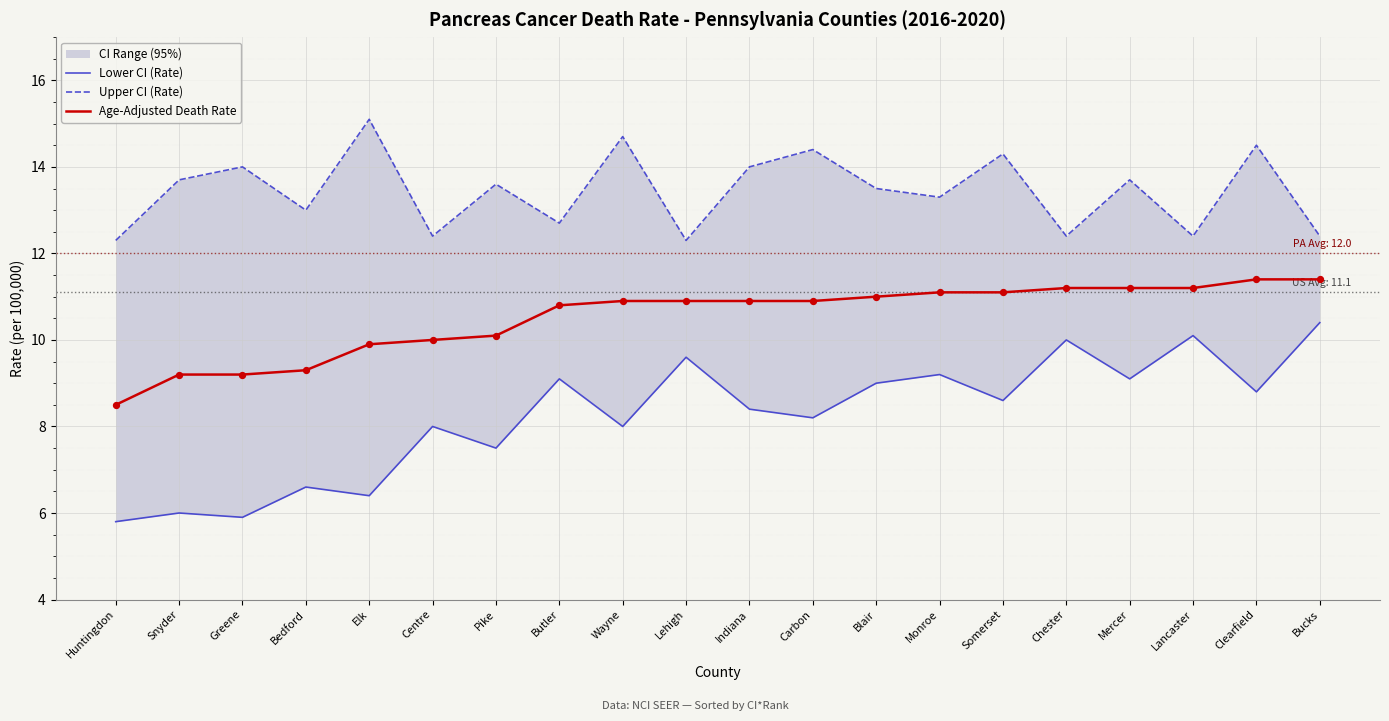

Which series reaches the minimum Y coordinate?

Lower CI (Rate)